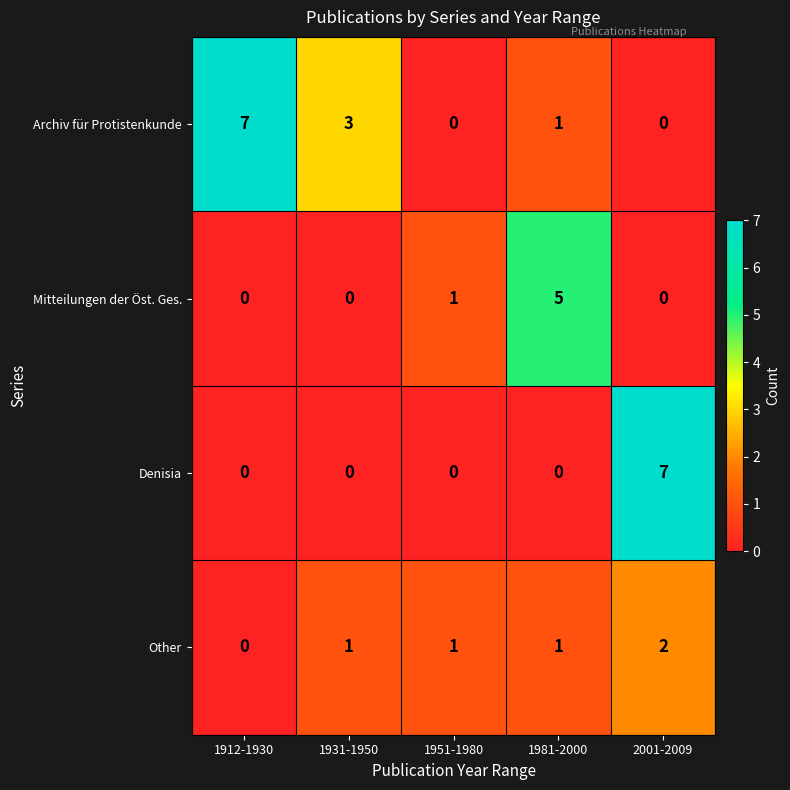

What is the sum of all Denisia values?

7